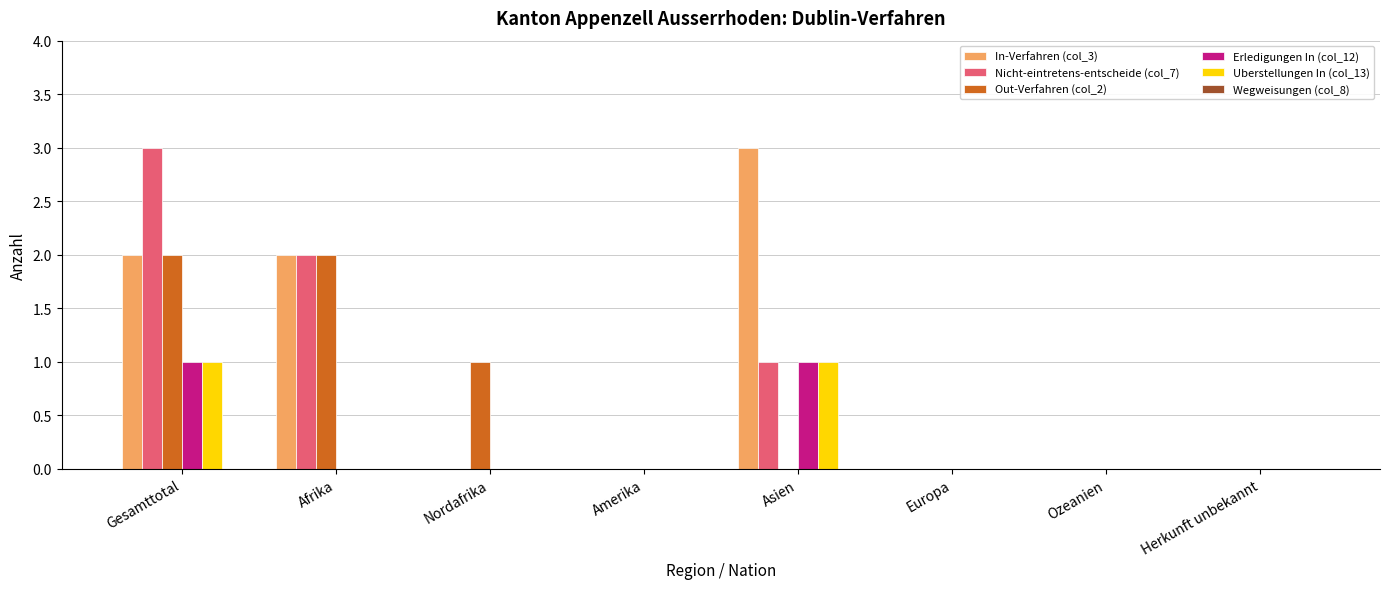

Is it true that In-Verfahren (col_3) equals 0 at Nordafrika?

True